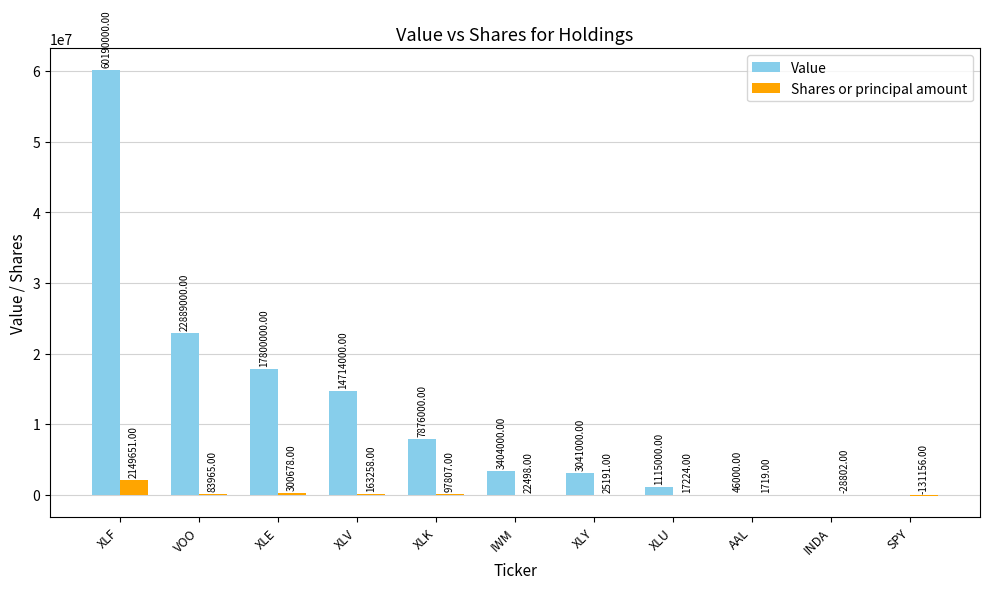

Which category has the highest value in the Shares or principal amount series?

XLF